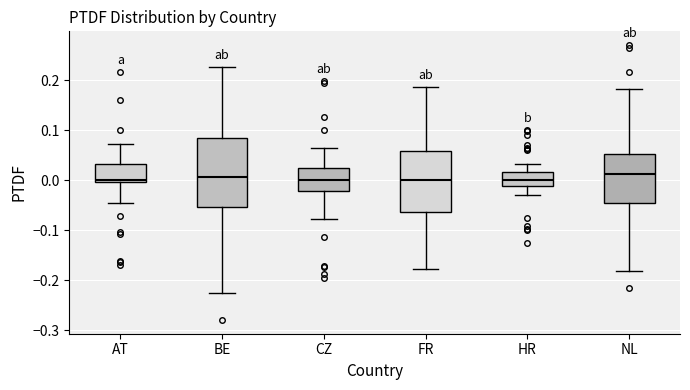

Reading left to right, transcribe this box plot: for each box, give where its median line is, the range the box spans, and where its two whiskers end, as read against the y-axis. The values are not printed on the chart, so give them approximately, as read against the axis.

AT: median 0.00 (just above the box's lower edge), box 0.00 to 0.03, whiskers -0.04 to 0.07
BE: median 0.01, box -0.05 to 0.08, whiskers -0.23 to 0.23
CZ: median 0.00, box -0.02 to 0.02, whiskers -0.08 to 0.06
FR: median 0.00, box -0.06 to 0.06, whiskers -0.18 to 0.19
HR: median 0.00, box -0.01 to 0.02, whiskers -0.03 to 0.03
NL: median 0.01, box -0.04 to 0.05, whiskers -0.18 to 0.18